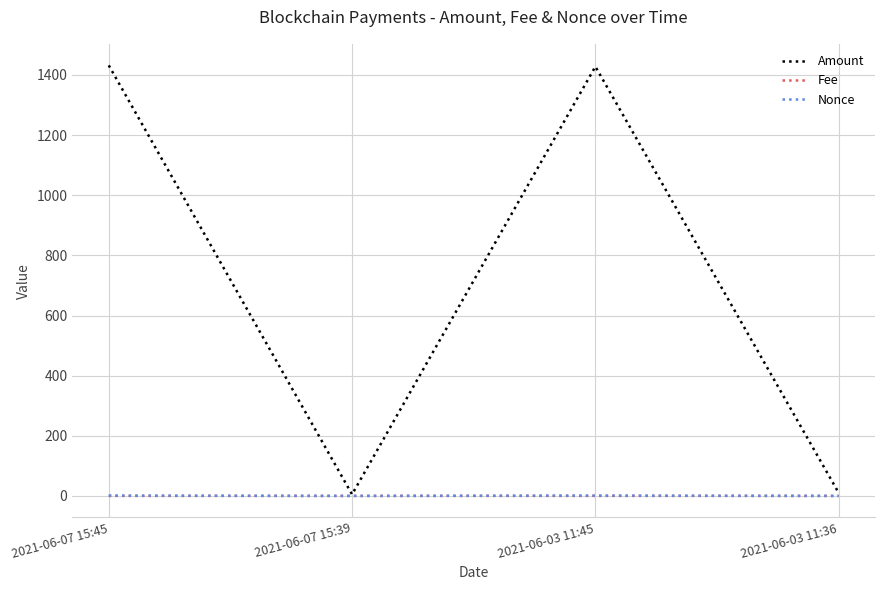

Which series changed the most between 2021-06-03 11:45 and 2021-06-03 11:36?

Amount